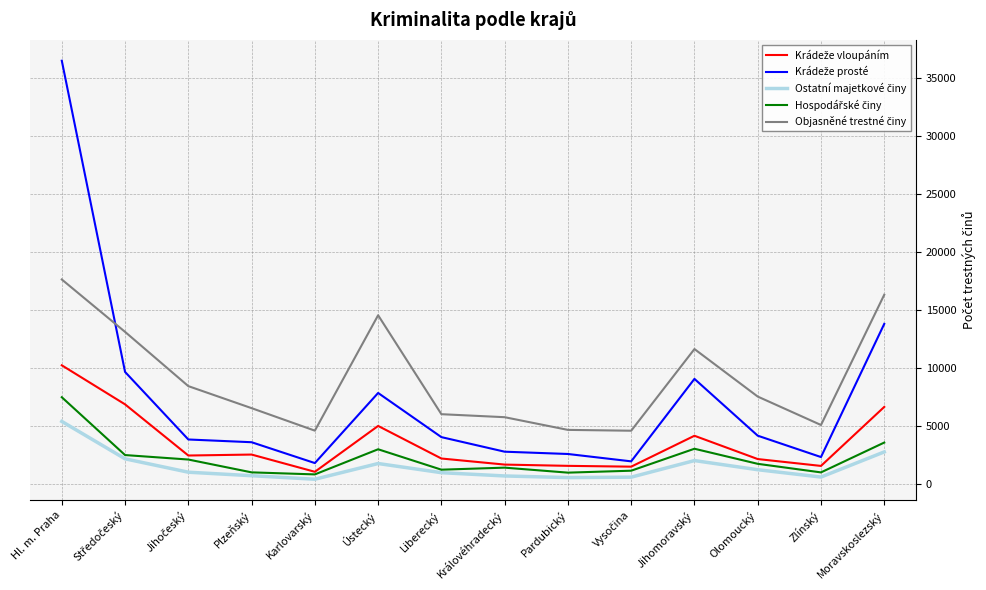

Which label corresponds to the largest value in the chart?

Hl. m. Praha